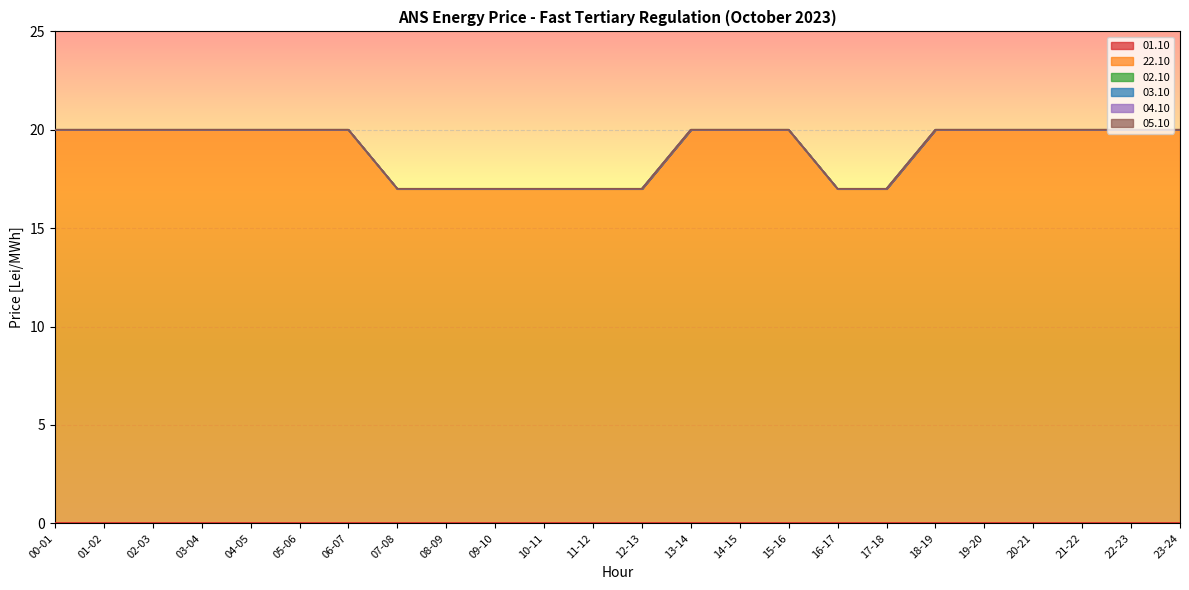

At which category does the chart reach its minimum across all series?

00-01